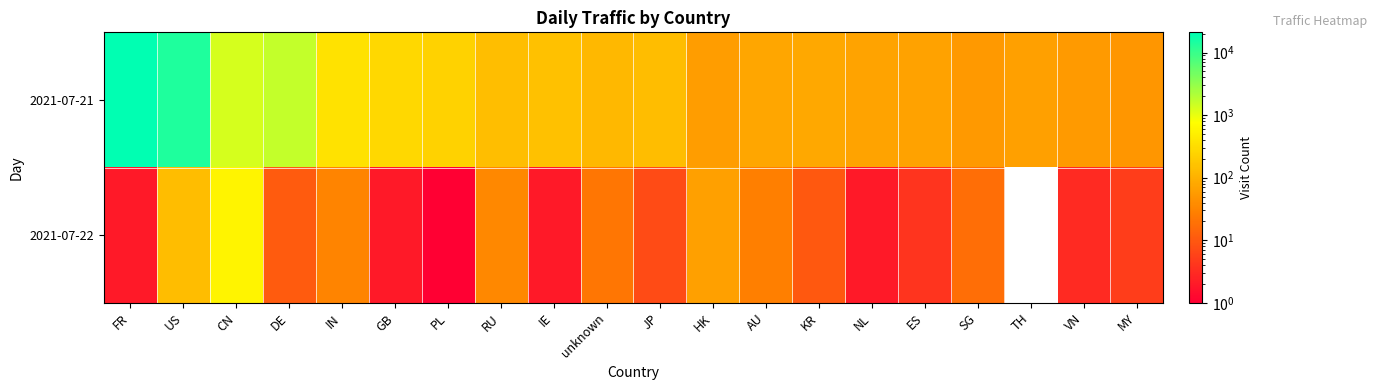

At how many categories does at least one series exceed 10691?

2